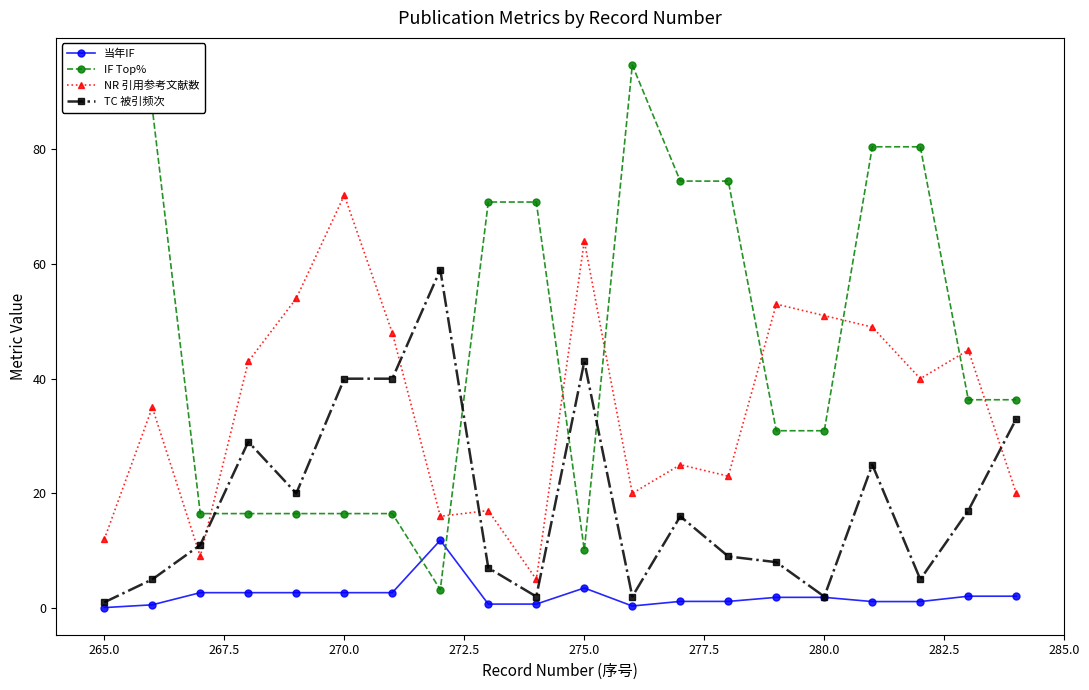

What is the greatest value displayed?

94.7